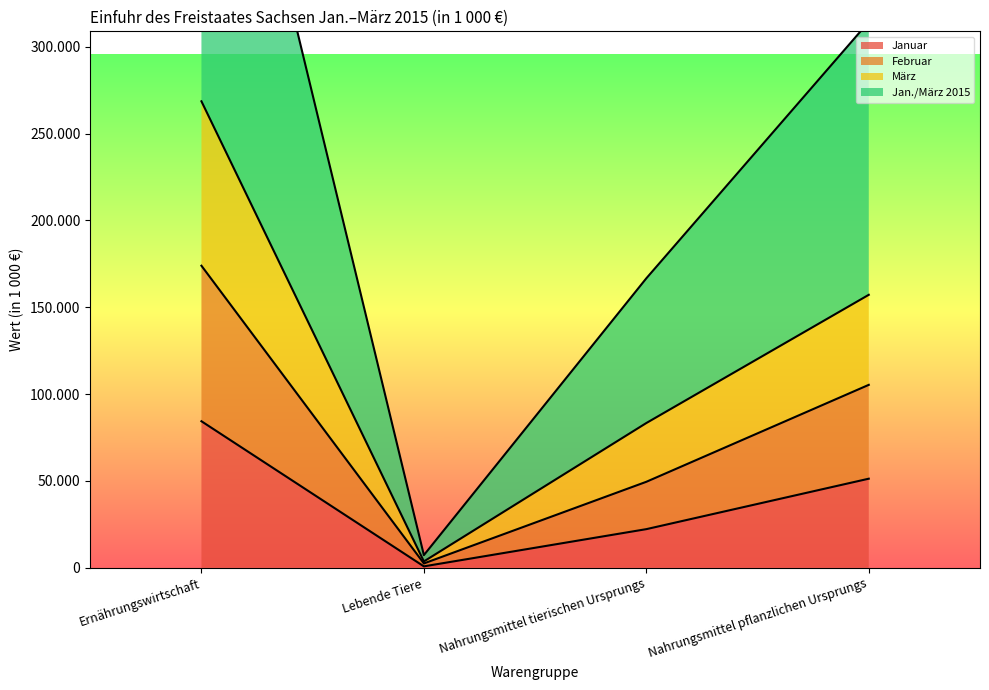

True or false: Januar has more than 0 points higher than both neighbors.

False